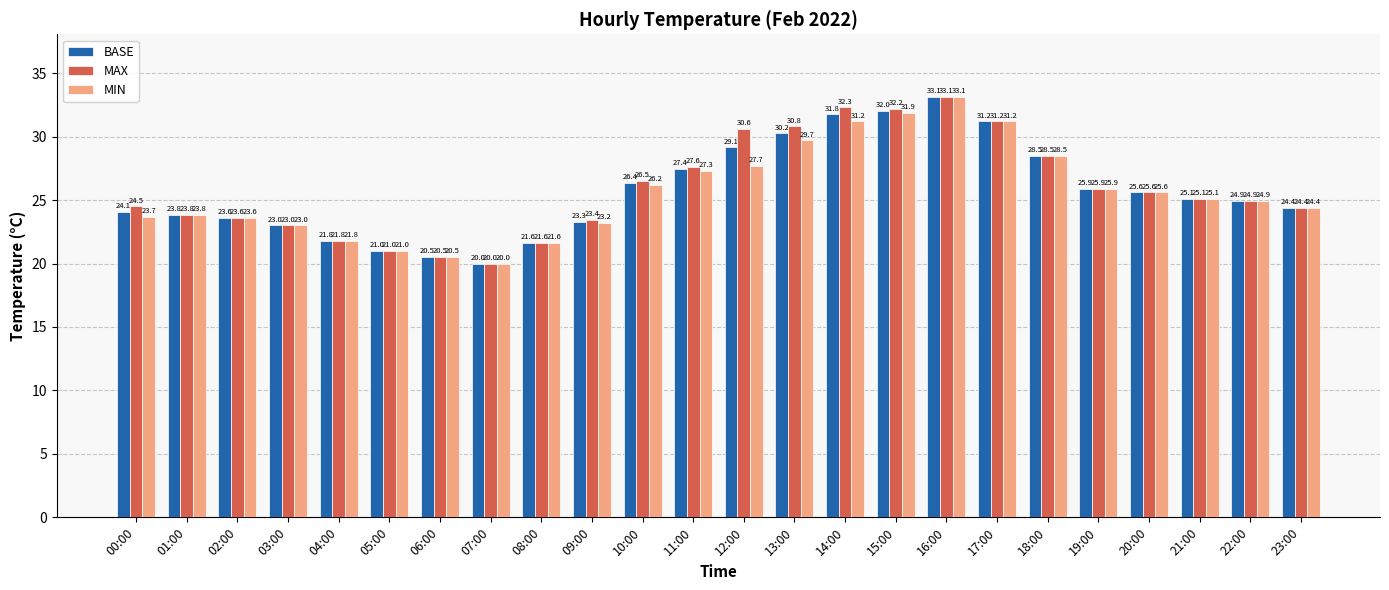

Is it true that BASE equals 27.4 at 11:00?

True